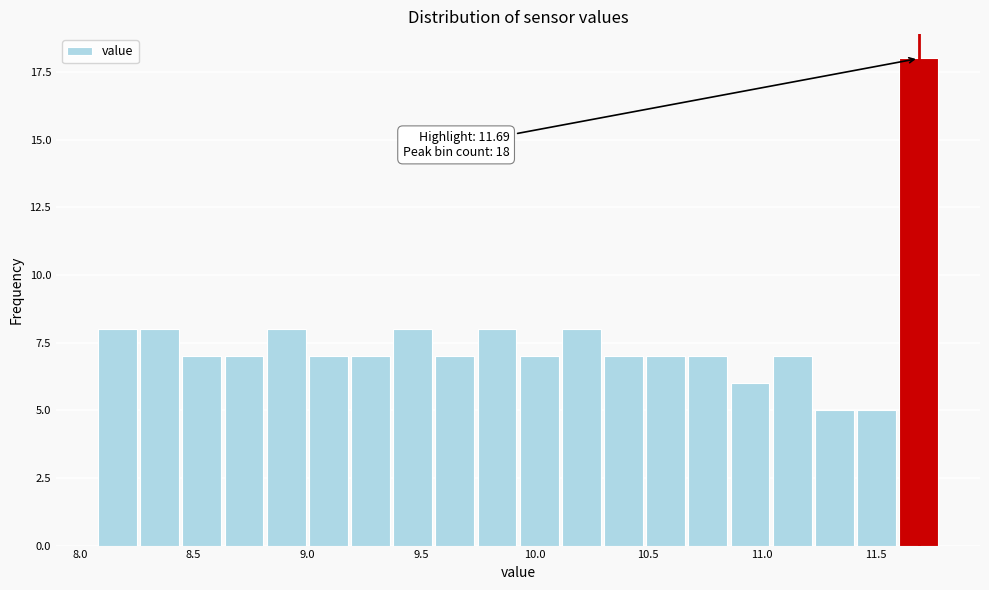

Read against the x-axis, roughly where is the centre of the tallest bar?

11.70